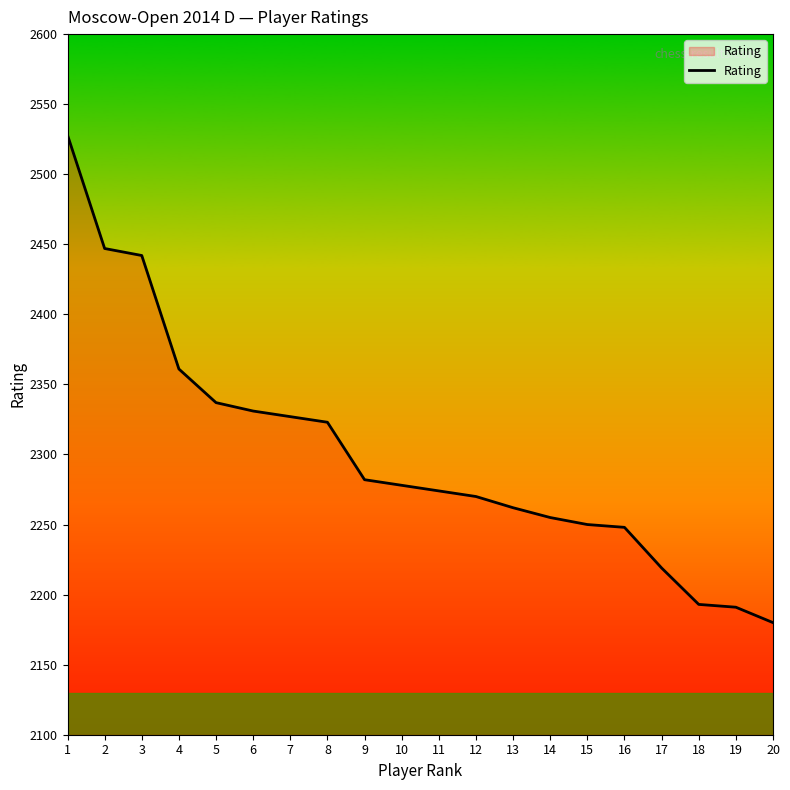

The chart shows a value of 2180 at 20. True or false?

True